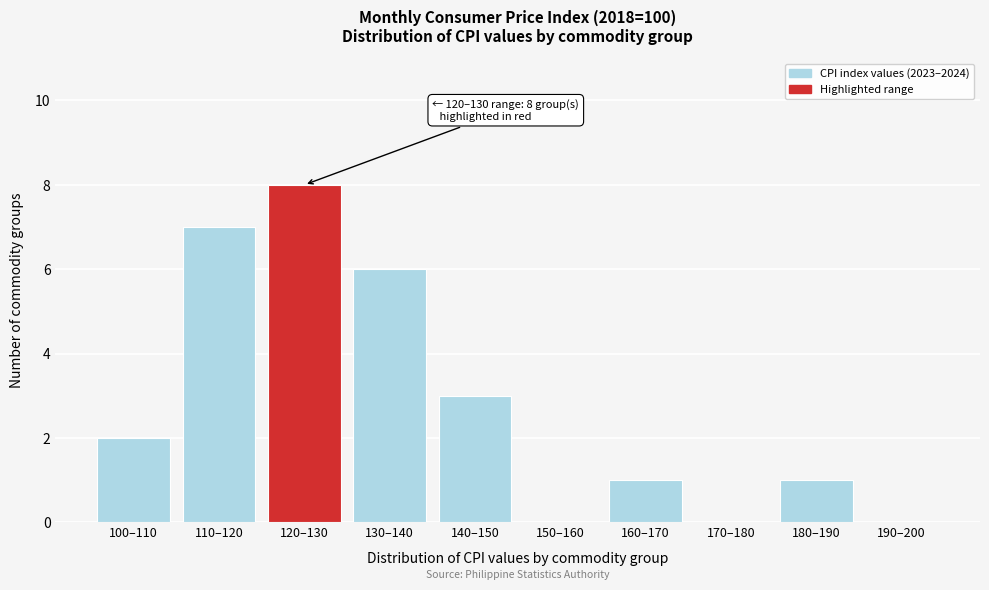

Reading left to right, transcribe all the data shown in this chart.

100–110=2	110–120=7	120–130=8	130–140=6	140–150=3	150–160=0	160–170=1	170–180=0	180–190=1	190–200=0